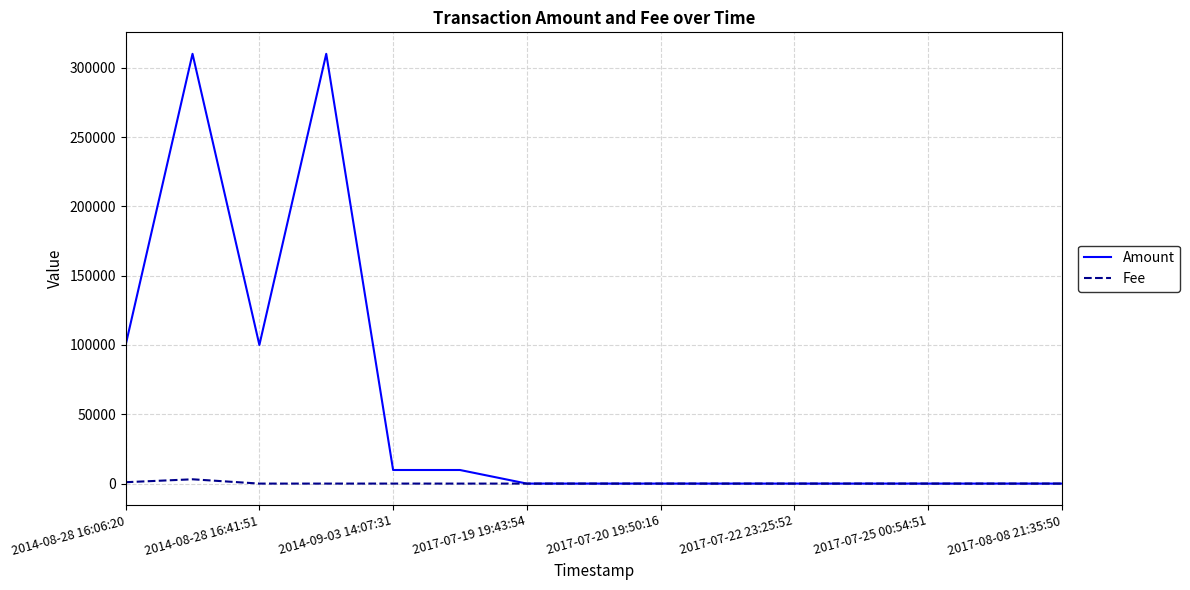

Which series has the largest total across all categories?

Amount